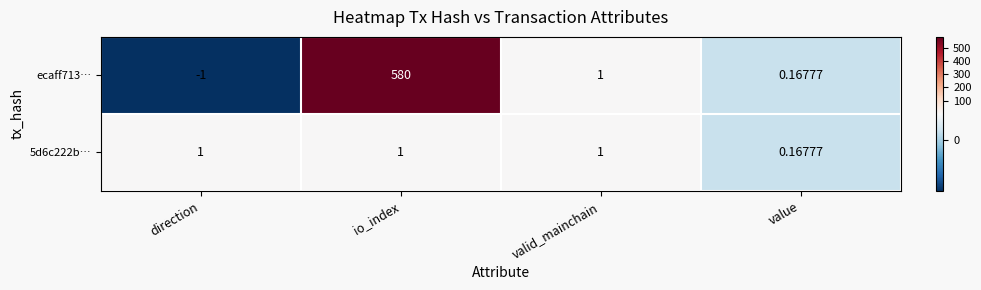

Rank the series by their average value, from lowest to highest.

5d6c222b…, ecaff713…